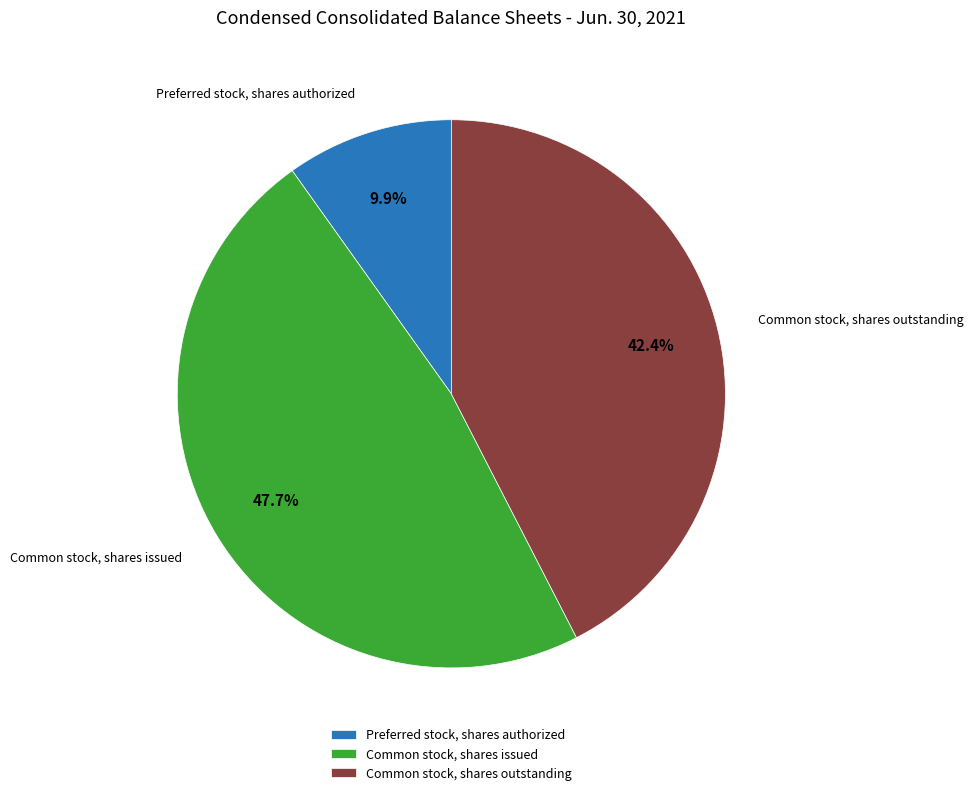

Which category has the biggest portion of the pie?

Common stock, shares issued